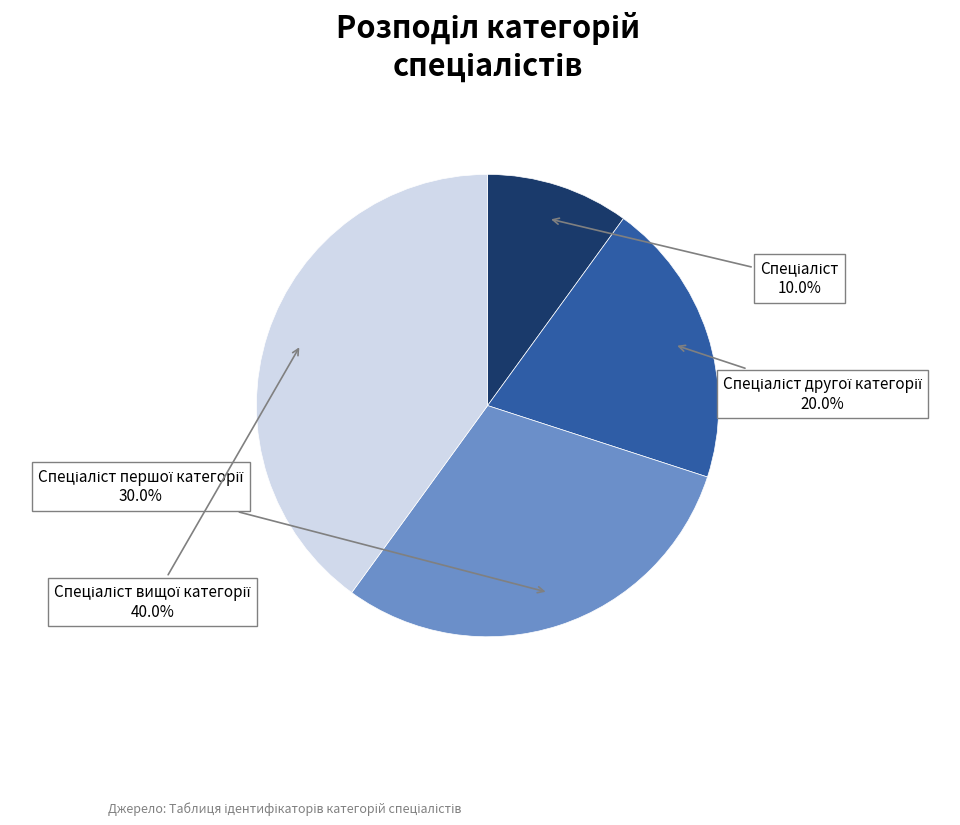

Is there any slice that represents more than half of the pie?

No